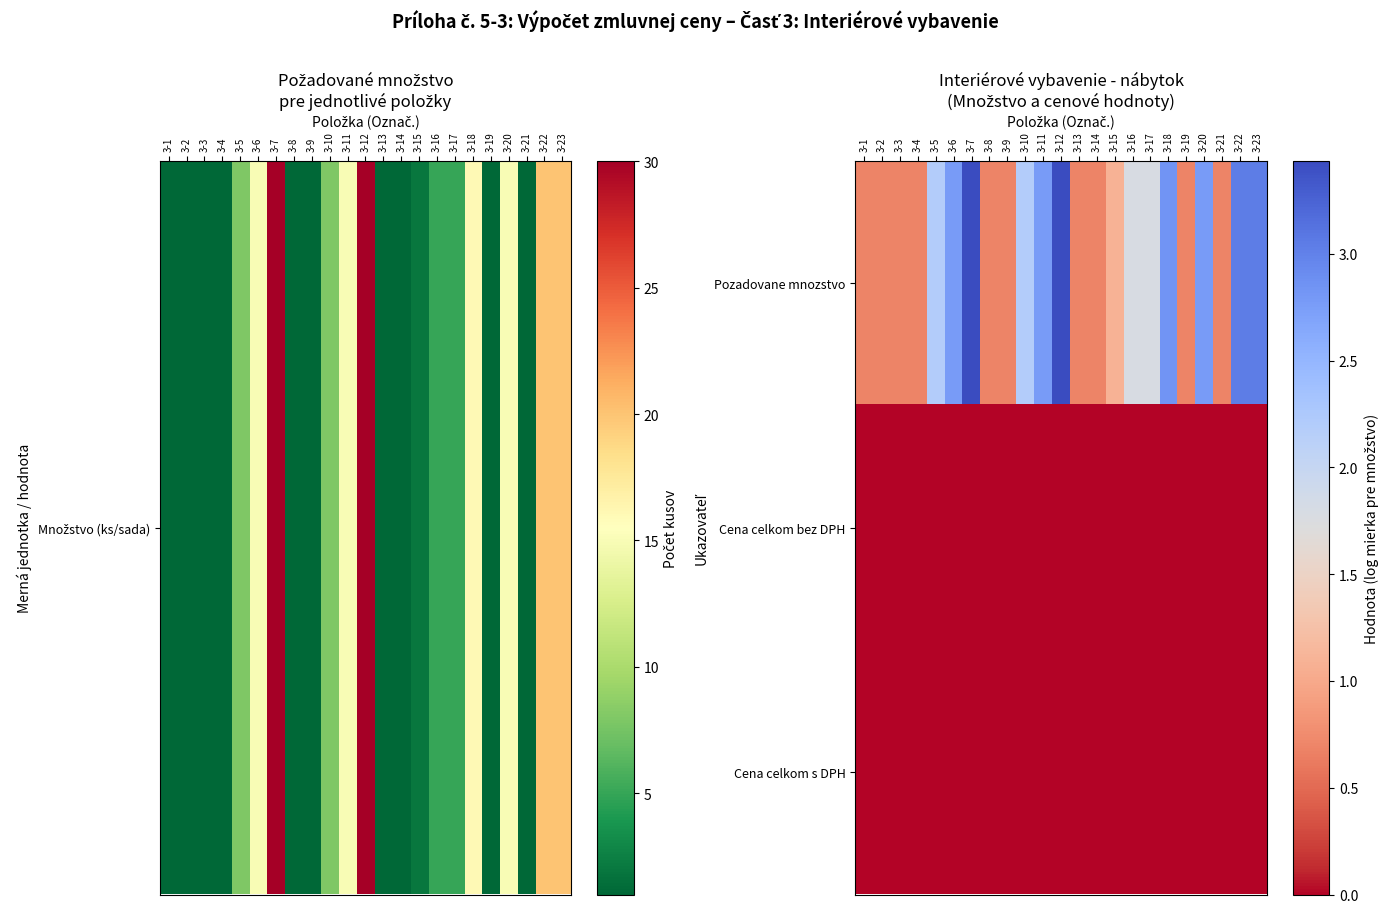

Reading right to left, extract all data points from this chart.

Pozadovane mnozstvo: 3-23=3.0	3-22=3.0	3-21=0.7	3-20=2.8	3-19=0.7	3-18=2.8	3-17=1.8	3-16=1.8	3-15=1.1	3-14=0.7	3-13=0.7	3-12=3.4	3-11=2.8	3-10=2.2	3-9=0.7	3-8=0.7	3-7=3.4	3-6=2.8	3-5=2.2	3-4=0.7	3-3=0.7	3-2=0.7	3-1=0.7
Cena celkom bez DPH: 3-23=0.0	3-22=0.0	3-21=0.0	3-20=0.0	3-19=0.0	3-18=0.0	3-17=0.0	3-16=0.0	3-15=0.0	3-14=0.0	3-13=0.0	3-12=0.0	3-11=0.0	3-10=0.0	3-9=0.0	3-8=0.0	3-7=0.0	3-6=0.0	3-5=0.0	3-4=0.0	3-3=0.0	3-2=0.0	3-1=0.0
Cena celkom s DPH: 3-23=0.0	3-22=0.0	3-21=0.0	3-20=0.0	3-19=0.0	3-18=0.0	3-17=0.0	3-16=0.0	3-15=0.0	3-14=0.0	3-13=0.0	3-12=0.0	3-11=0.0	3-10=0.0	3-9=0.0	3-8=0.0	3-7=0.0	3-6=0.0	3-5=0.0	3-4=0.0	3-3=0.0	3-2=0.0	3-1=0.0